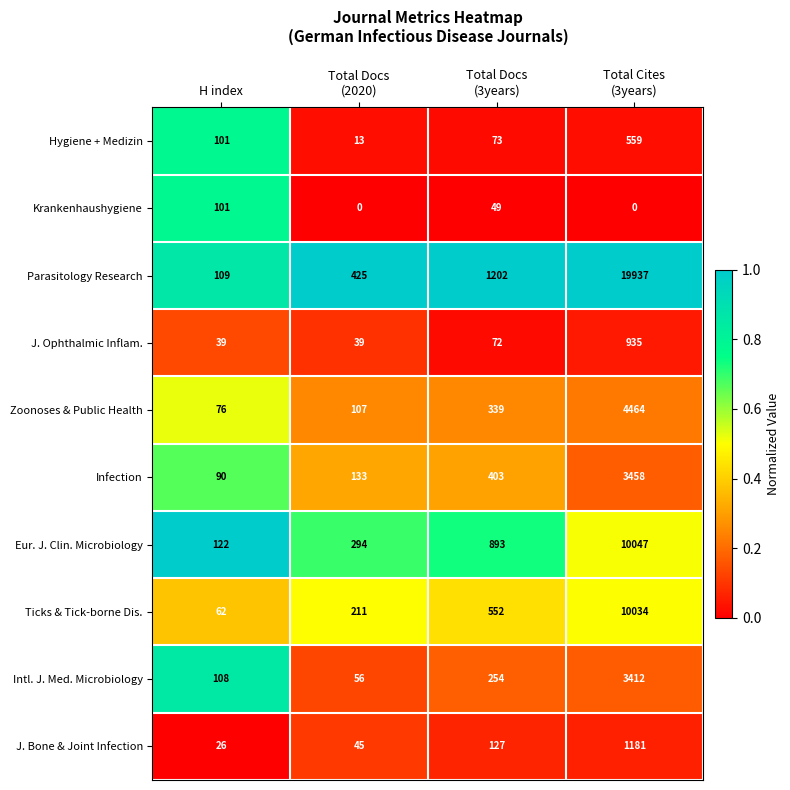

Which series has the largest total across all categories?

Parasitology Research